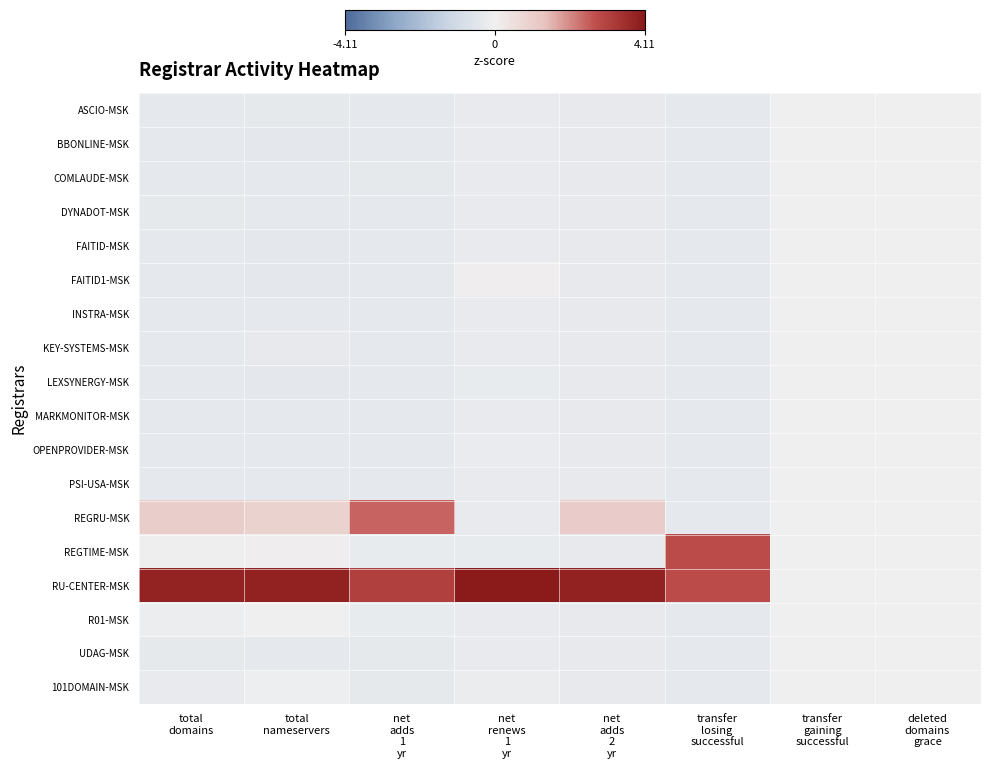

Which category has the highest value across all series?

net
renews
1
yr